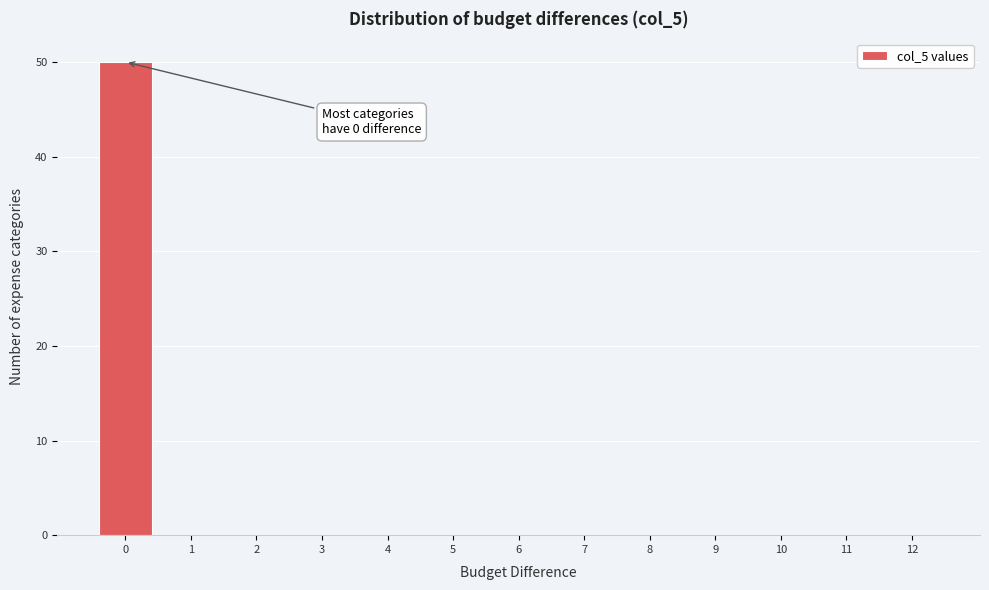

Reading right to left, list all the values displayed in this chart.

12=0	11=0	10=0	9=0	8=0	7=0	6=0	5=0	4=0	3=0	2=0	1=0	0=50